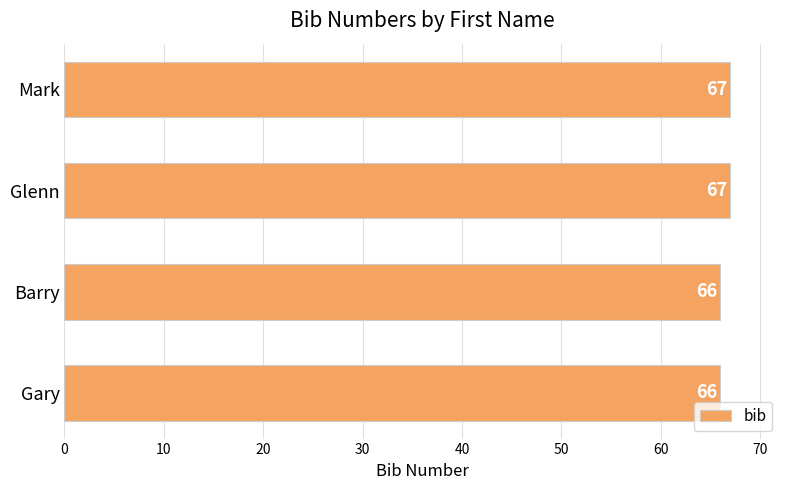

What is the approximate value at Glenn?

67